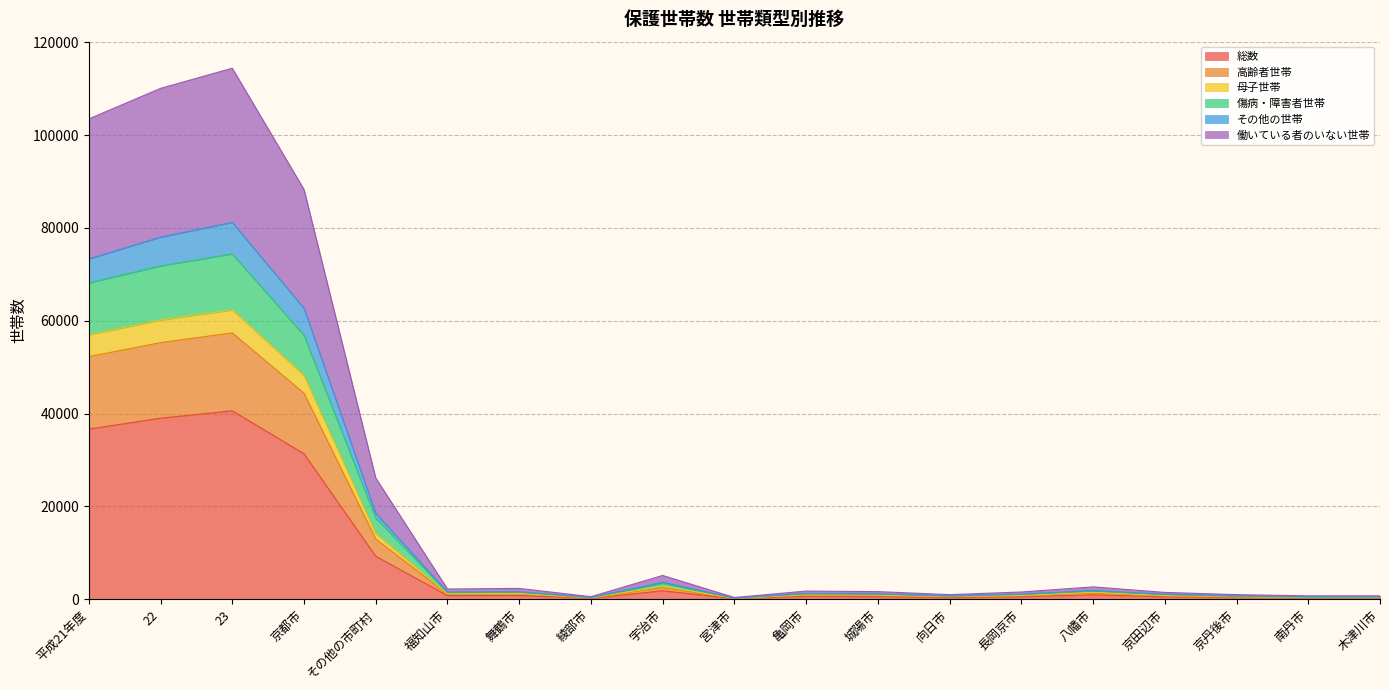

True or false: 母子世帯 has more than 2 interior local peaks.

True